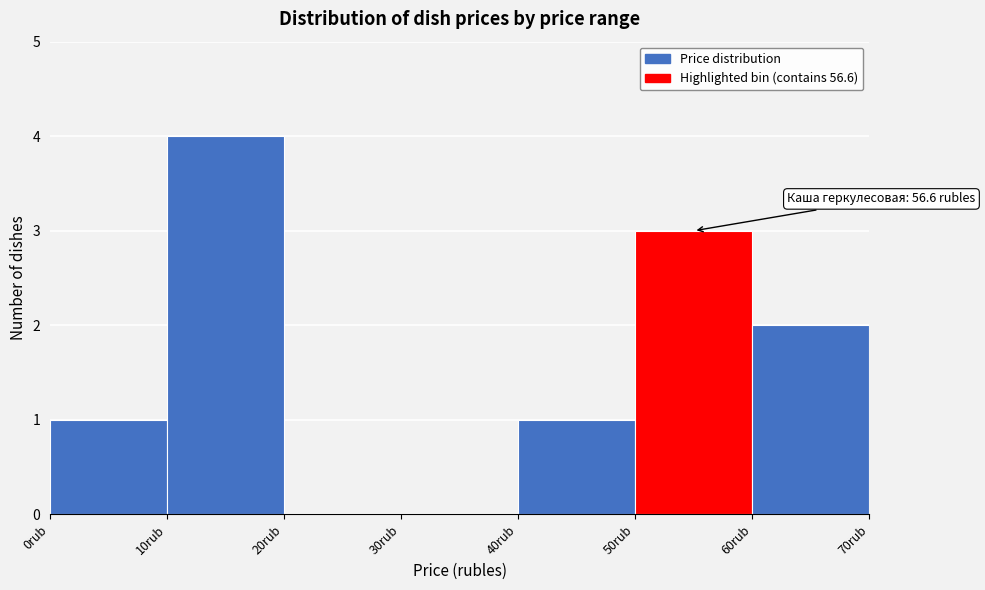

Over which range of the x-axis is the bar tallest?

10 to 20